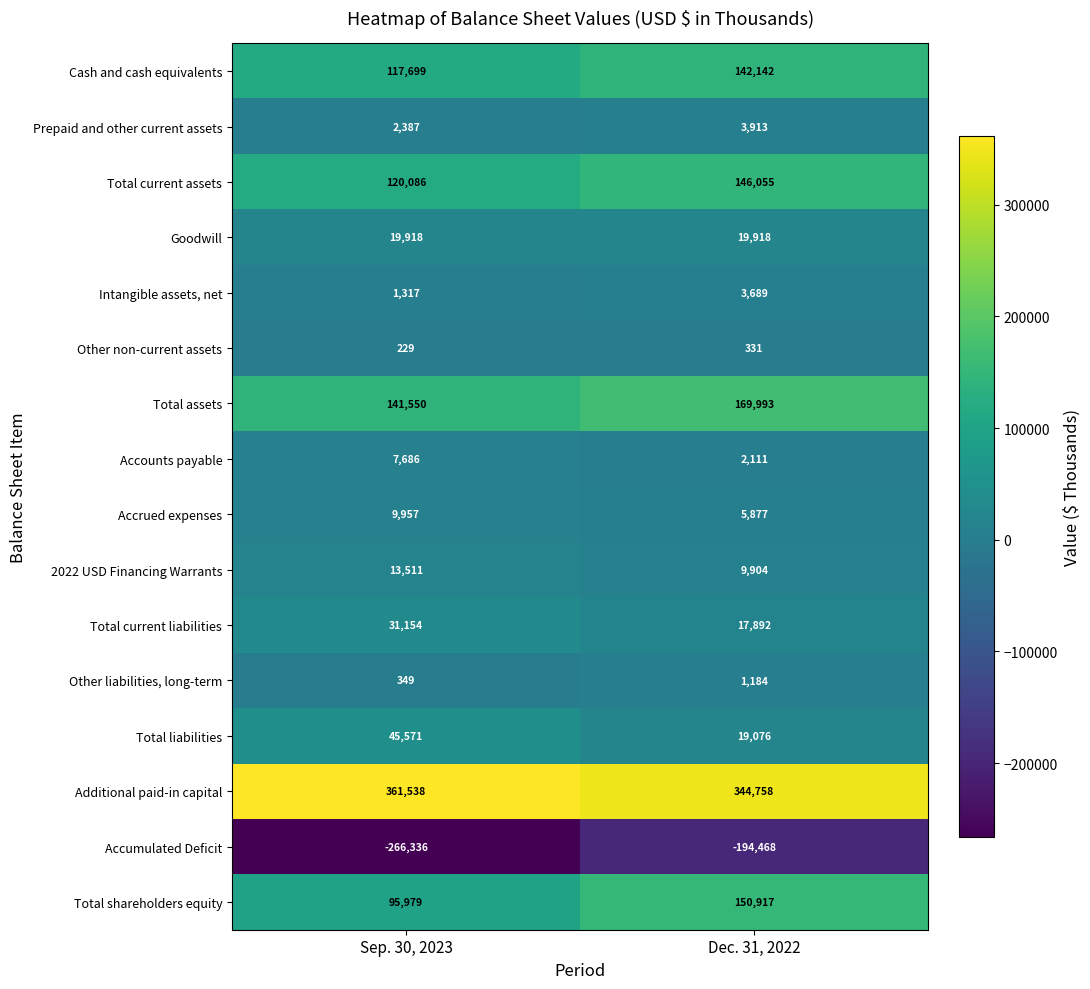

Which series has the largest total across all categories?

Additional paid-in capital